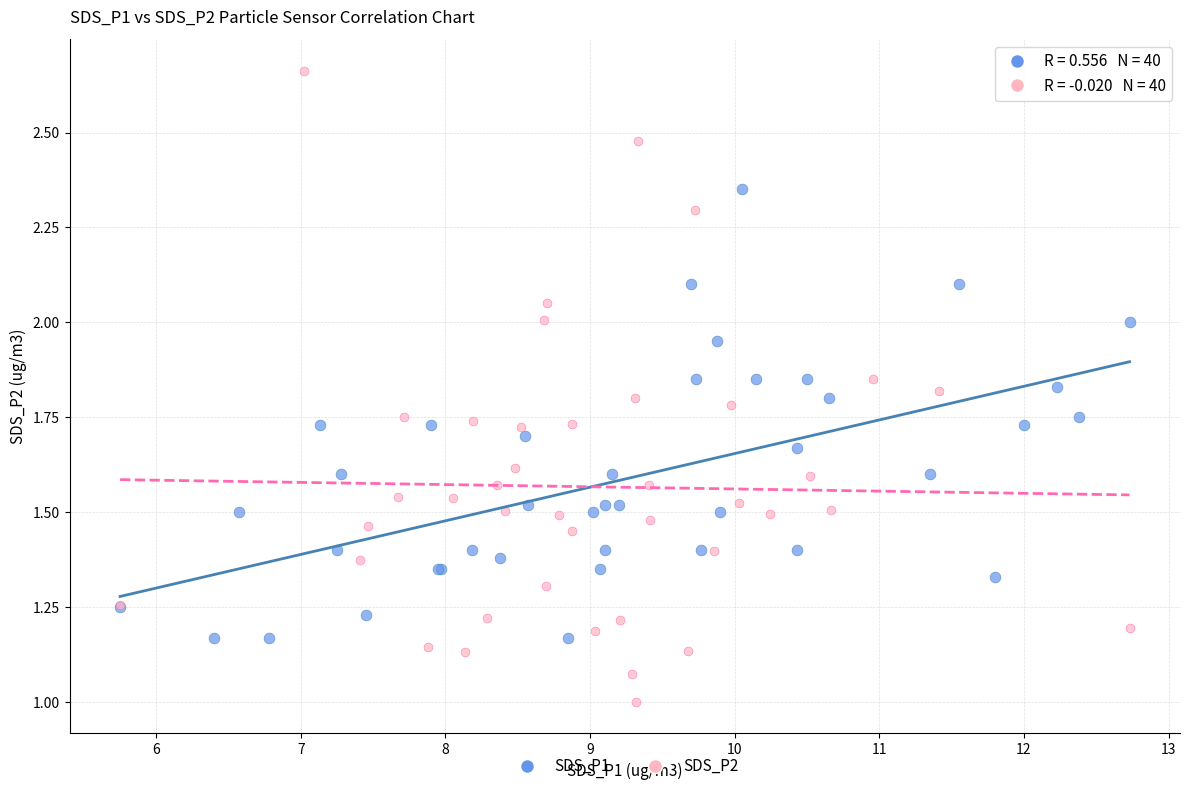

Which series reaches the minimum Y coordinate?

SDS_P2